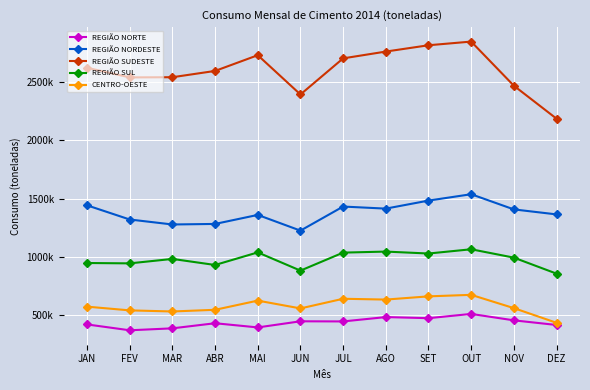

What are all the series names shown in the legend?

REGIÃO NORTE, REGIÃO NORDESTE, REGIÃO SUDESTE, REGIÃO SUL, CENTRO-OESTE